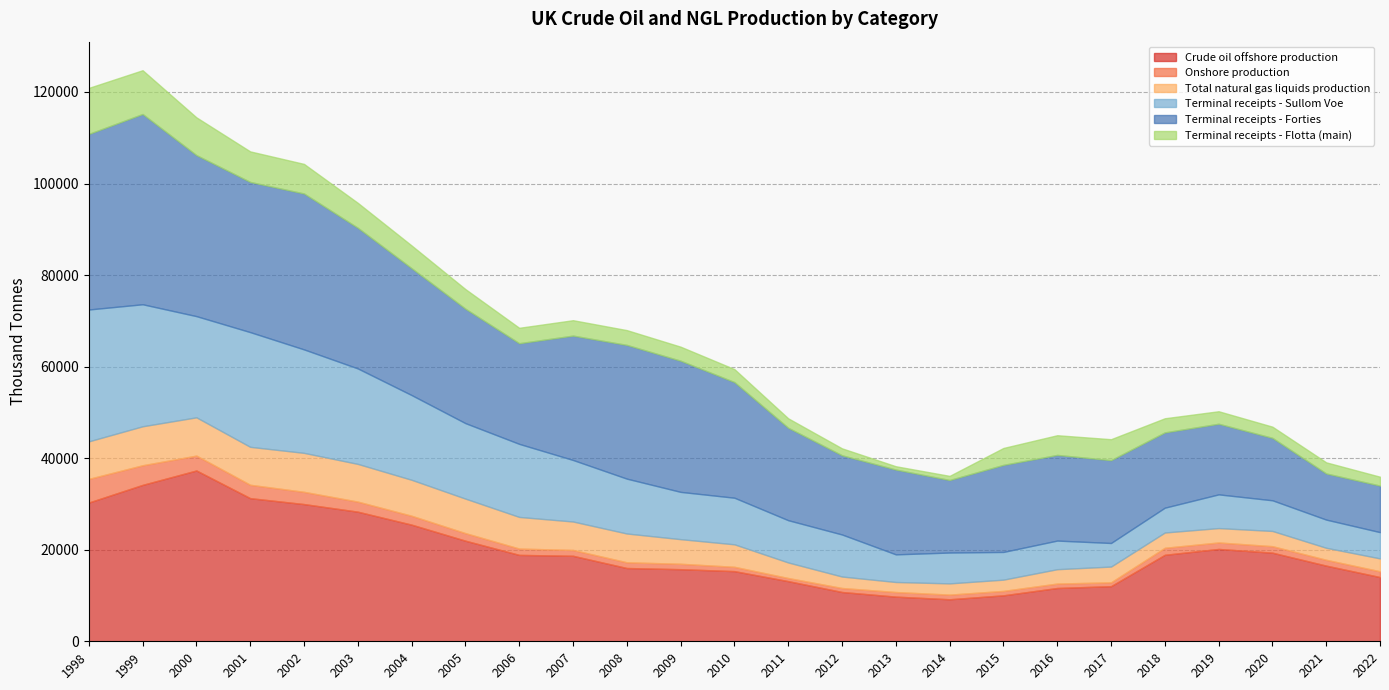

How many interior local valleys does the Terminal receipts - Forties series have?

5